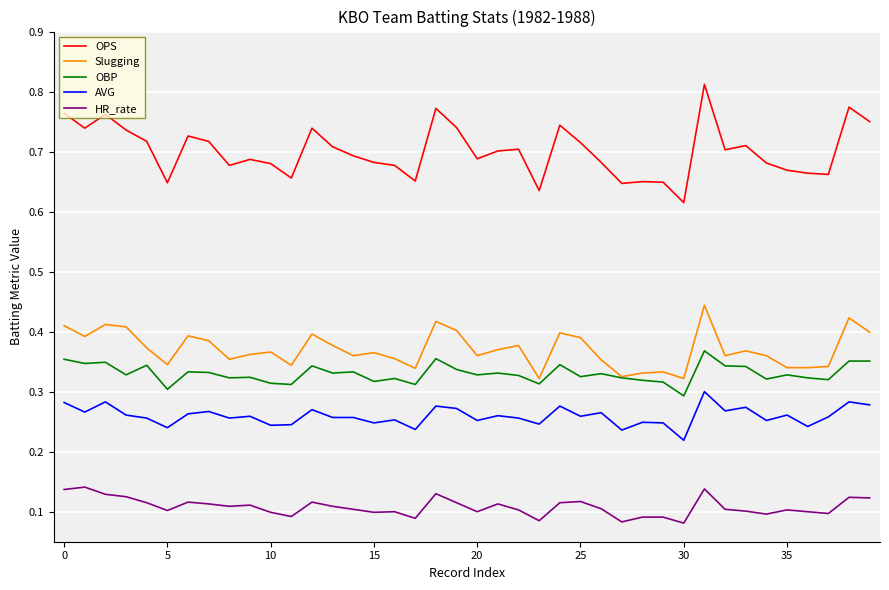

Which series has the largest range (max minus min)?

OPS